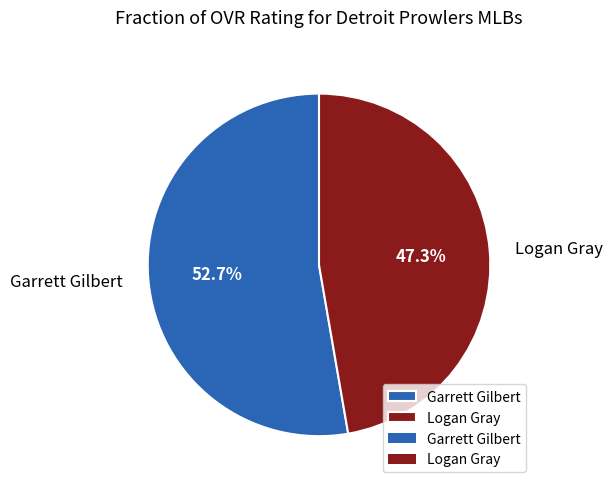

How much of the chart is everything except Logan Gray?

52.7%